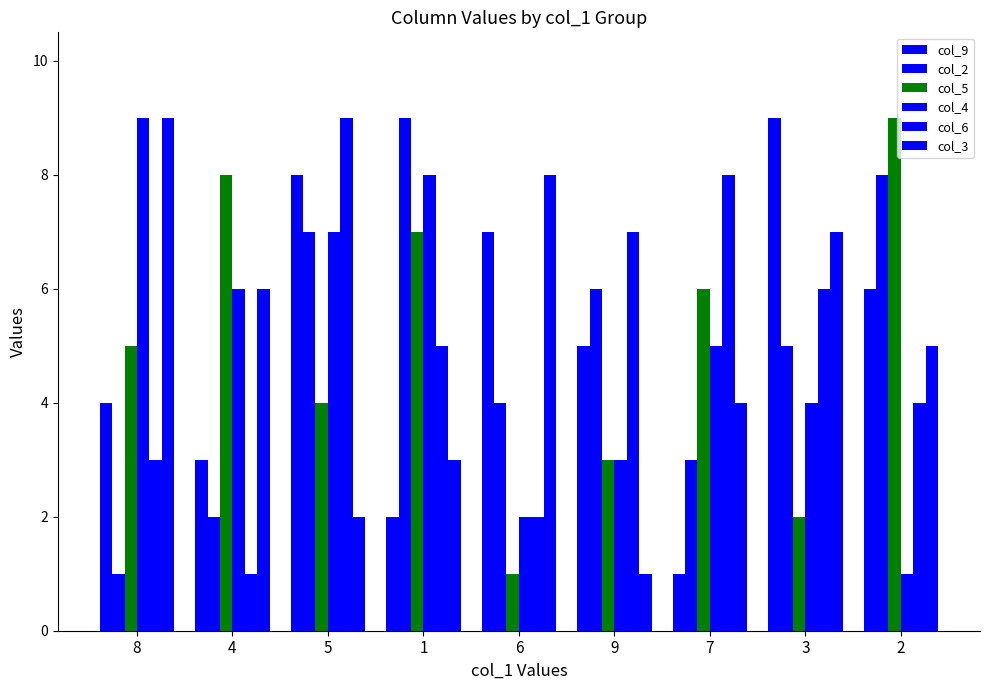

How many distinct data groups are displayed?

6